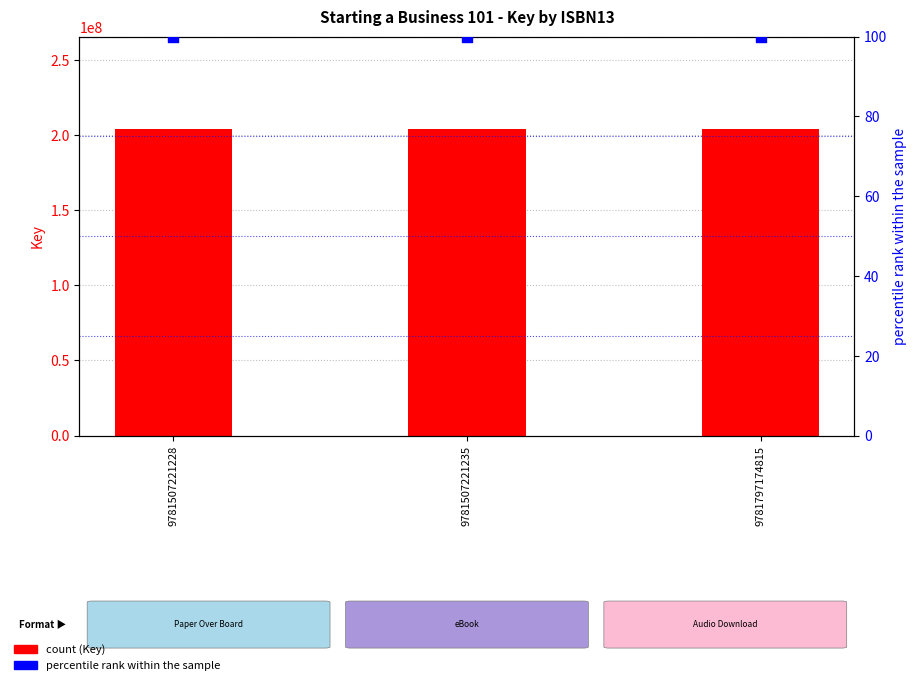

At which category is the sum across all series the highest?

9781507221228